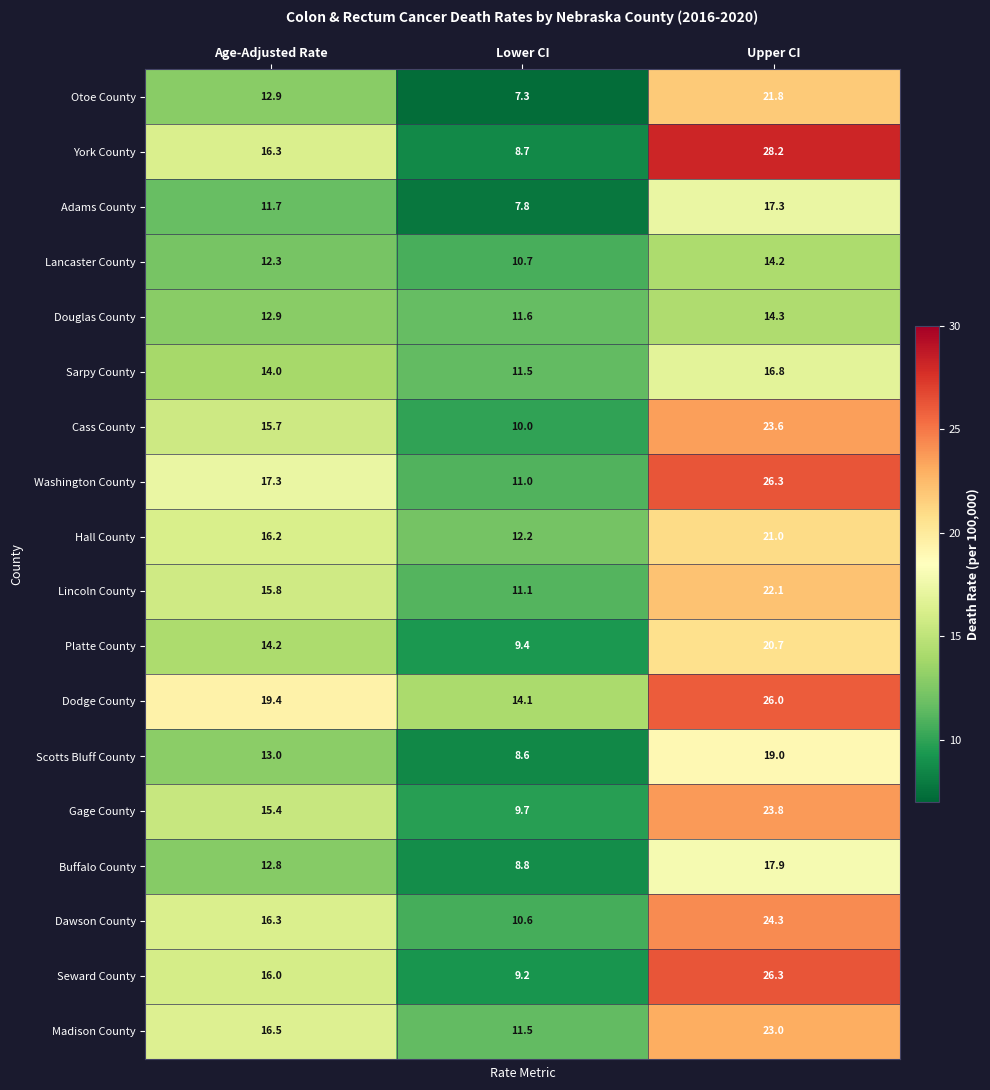

True or false: Washington County has a value of 37.2 at Upper CI.

False